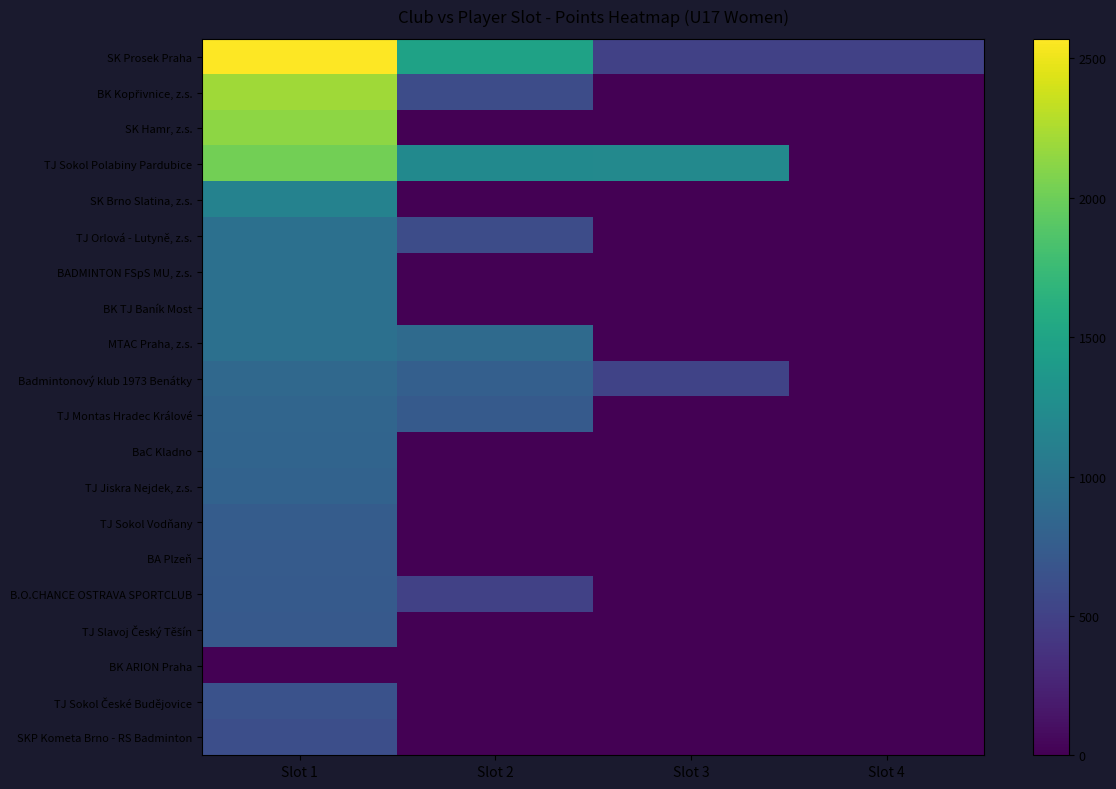

Which series has the largest total across all categories?

SK Prosek Praha